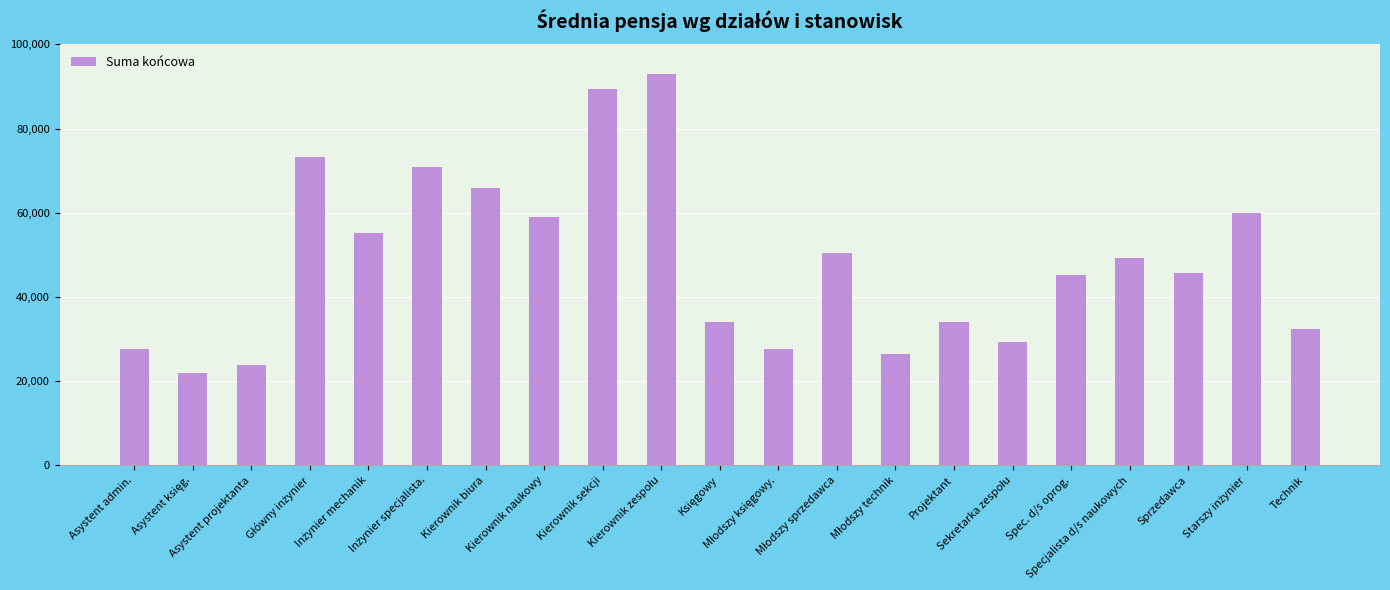

What is the average value?

48275.9